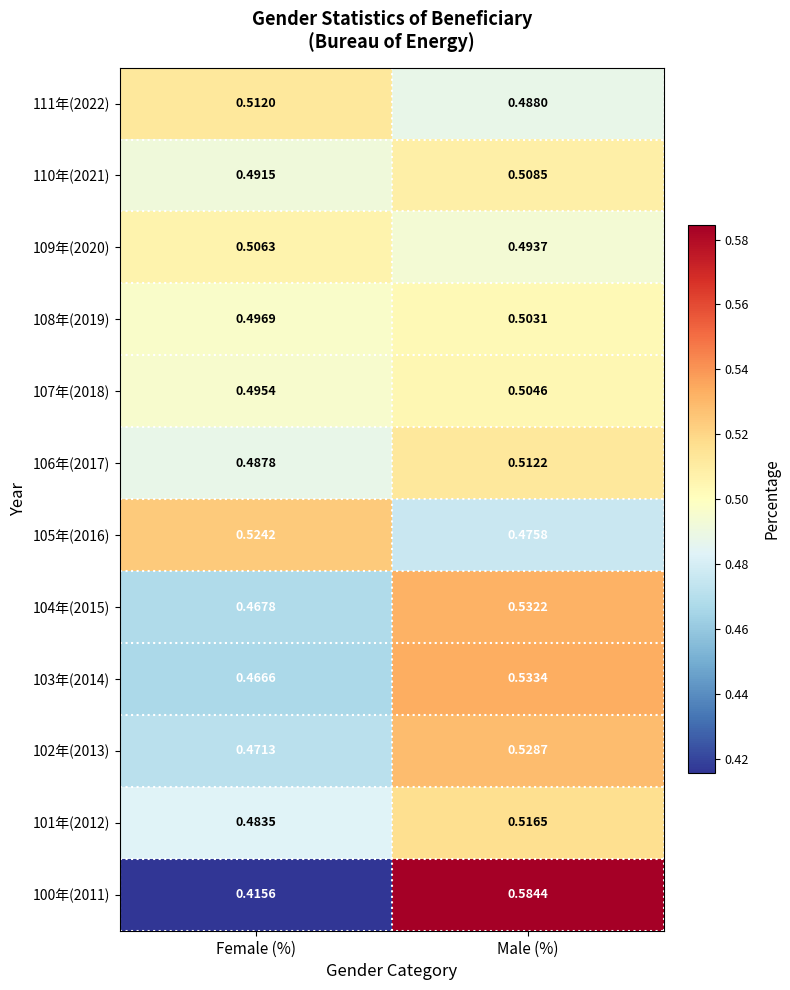

List the labels in order of 105年(2016) value, smallest first.

Male (%), Female (%)